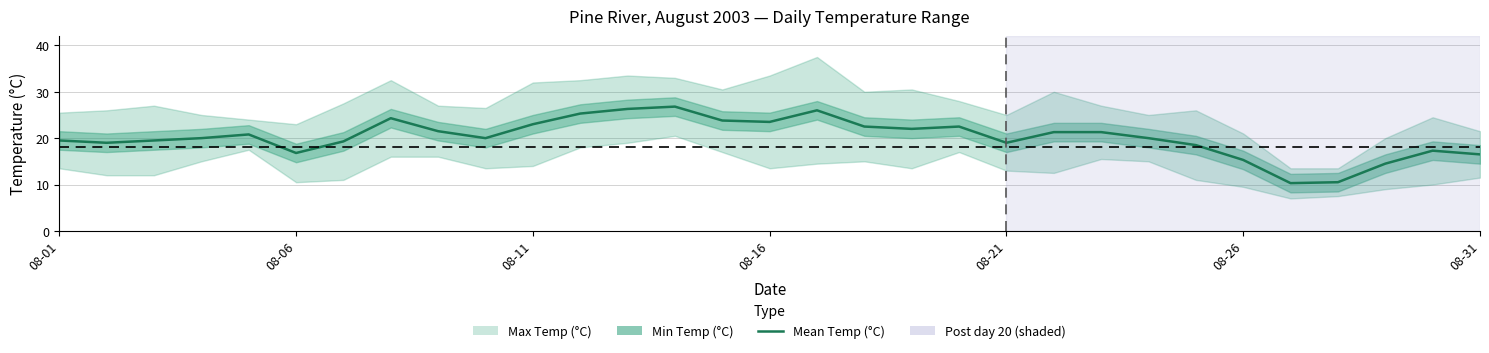

The value at 08-06 is 25.9. True or false?

False